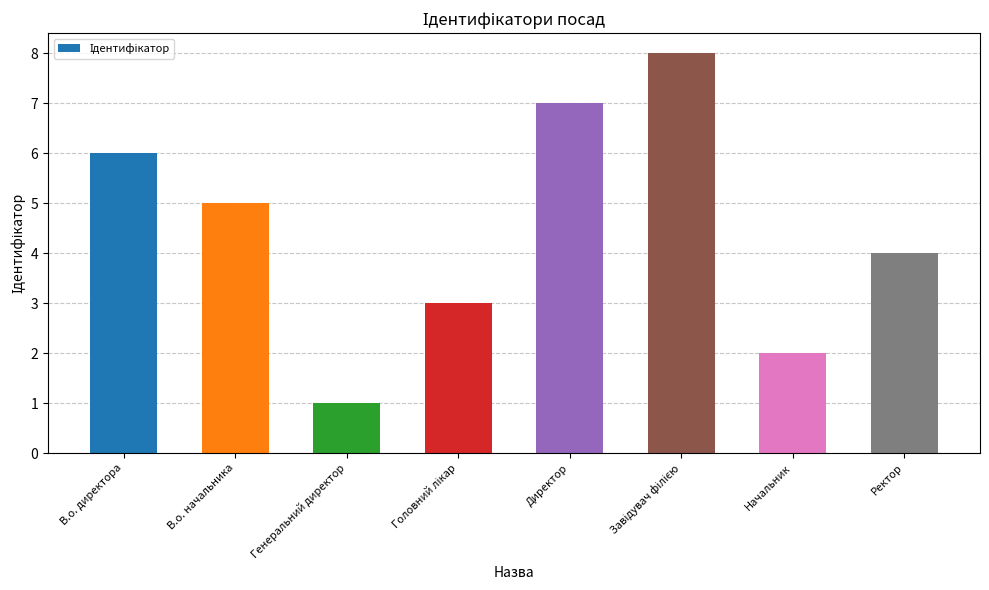

What is the sum of all values?

36